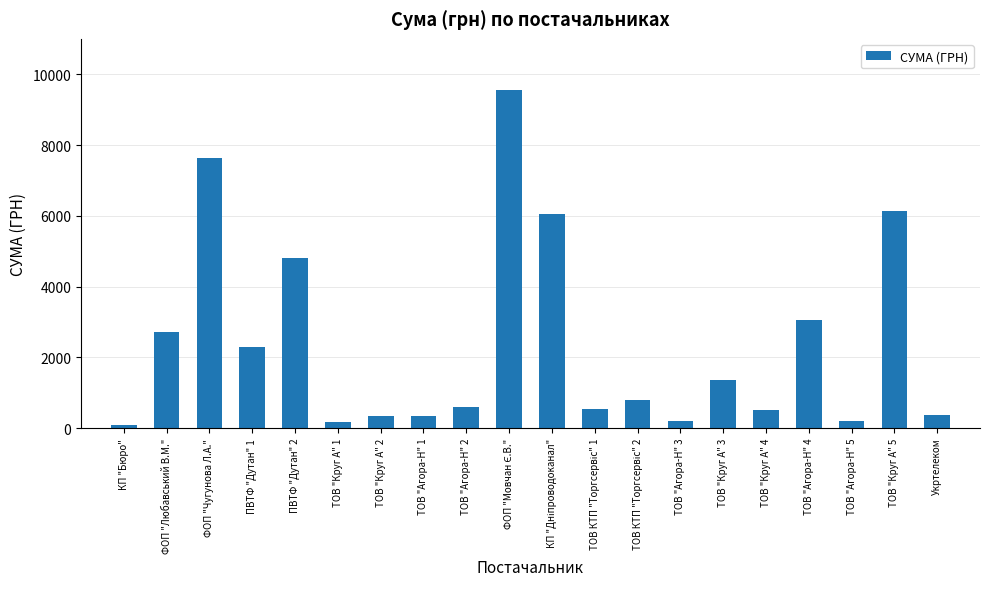

What is the change in value from ФОП "Чугунова Л.А." to ТОВ "Круг А" 3?

-6260.5